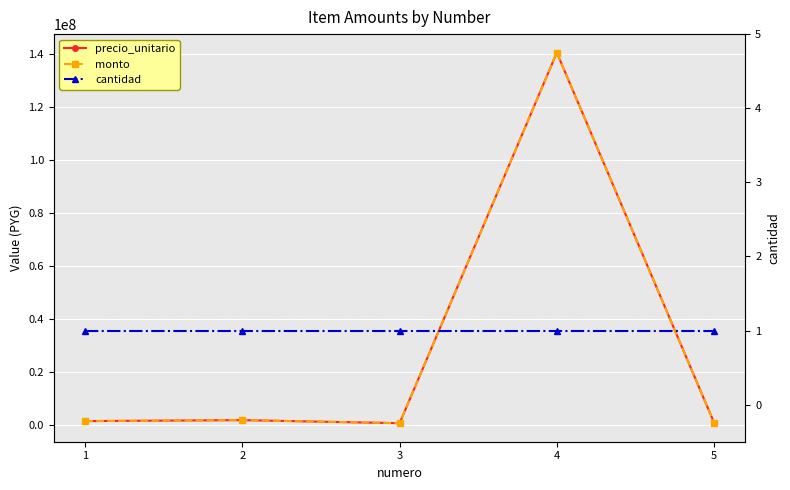

At which category is the sum across all series the highest?

4